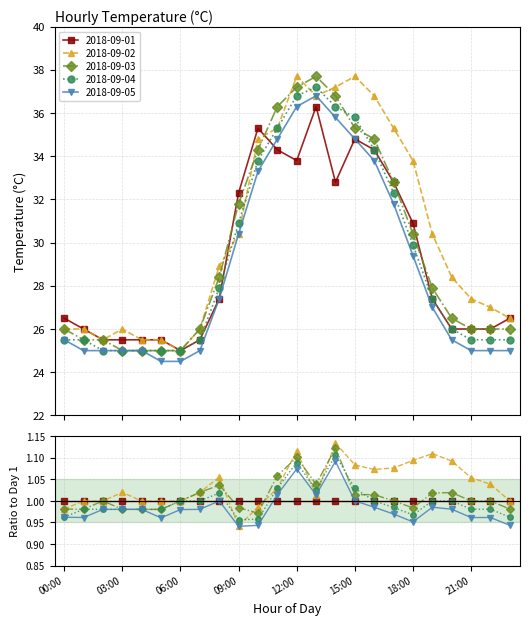

What is the difference between the 2018-09-03 values at 08:00 and 05:00?

3.4